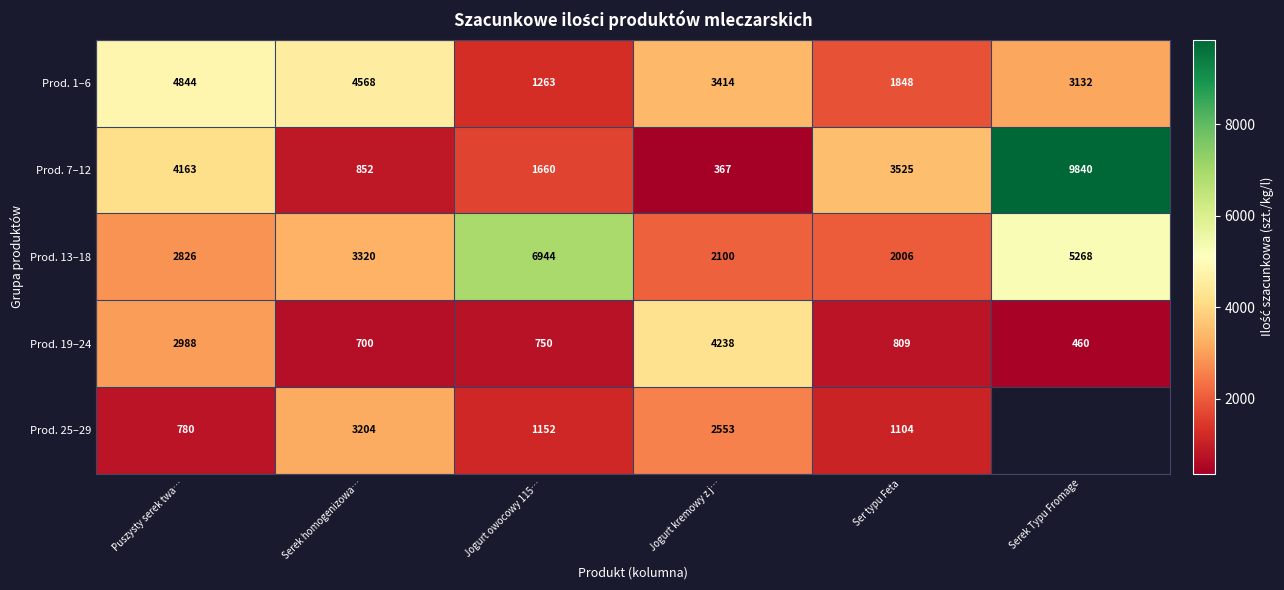

What is the maximum value shown in the chart?

9840.0